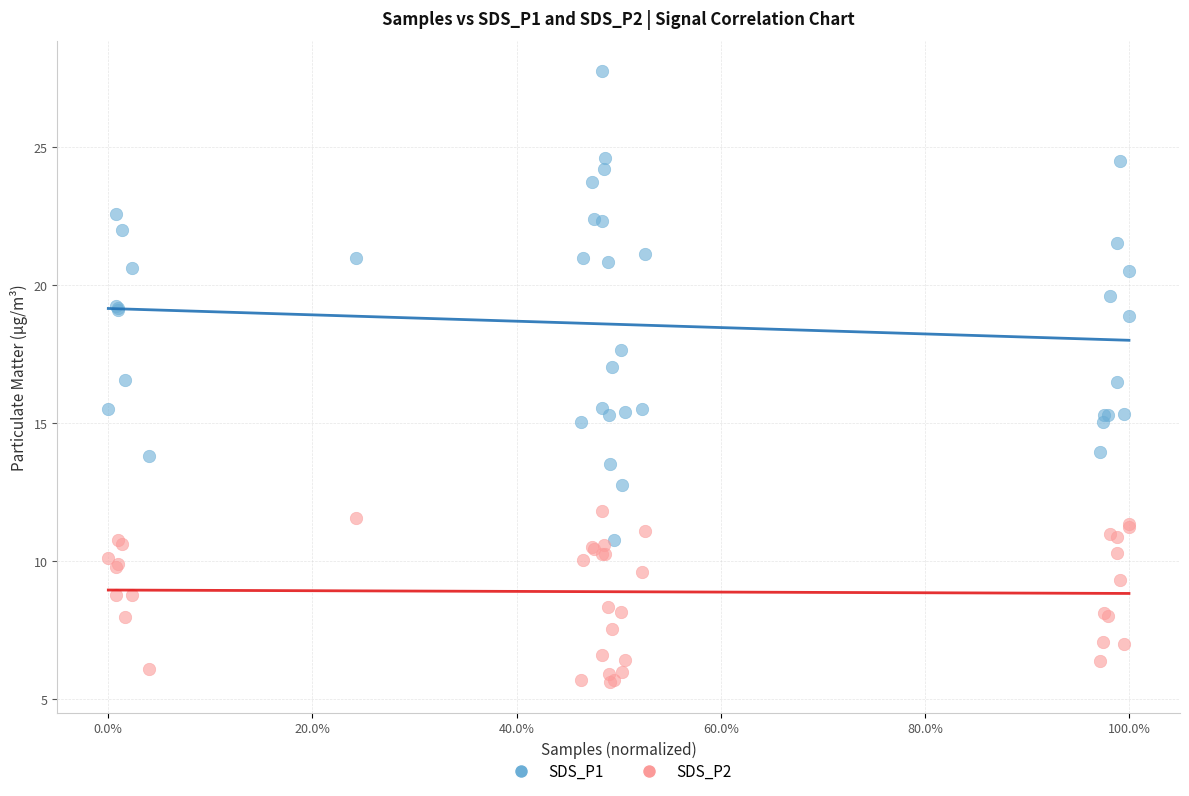

What are all the series names shown in the legend?

SDS_P1, SDS_P2